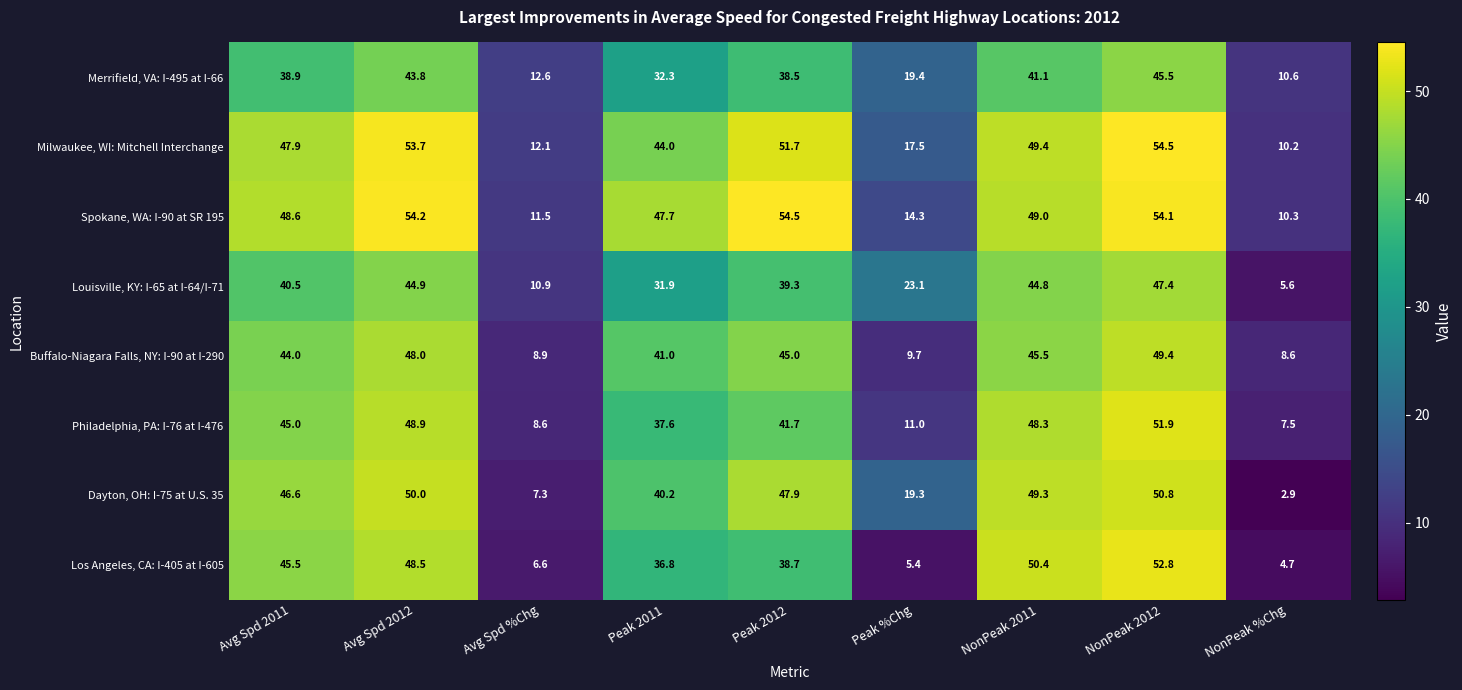

What is the spread (max minus min) of values at NonPeak %Chg?

7.7